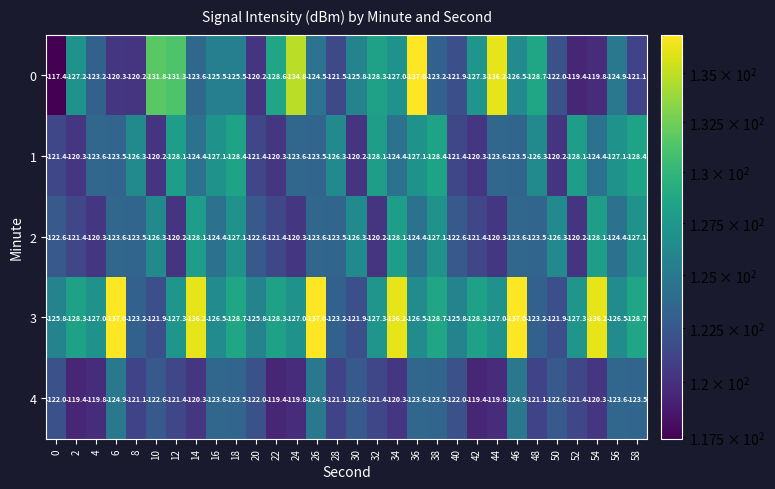

Is the value of 1 at 22 greater than the value of 3 at 46?

Yes